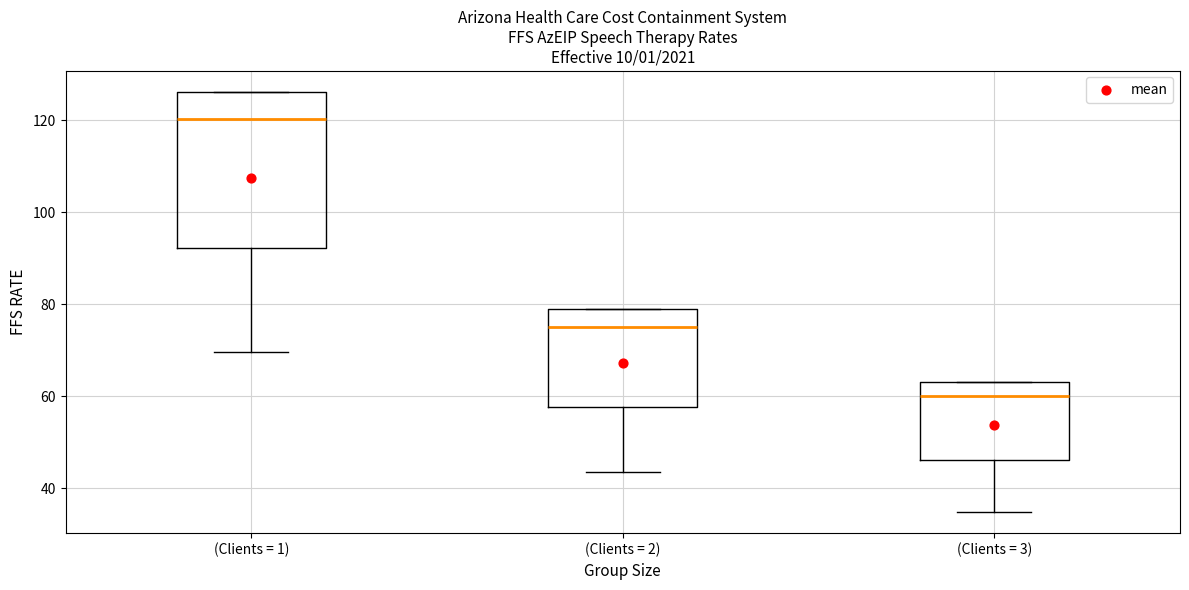

Reading left to right, transcribe this box plot: for each box, give where its median line is, the range the box spans, and where its two whiskers end, as read against the y-axis. The values are not printed on the chart, so give them approximately, as read against the axis.

(Clients = 1): median 120, box 92 to 126, whiskers 70 to 126
(Clients = 2): median 76, box 58 to 78, whiskers 44 to 78
(Clients = 3): median 60, box 46 to 64, whiskers 34 to 64